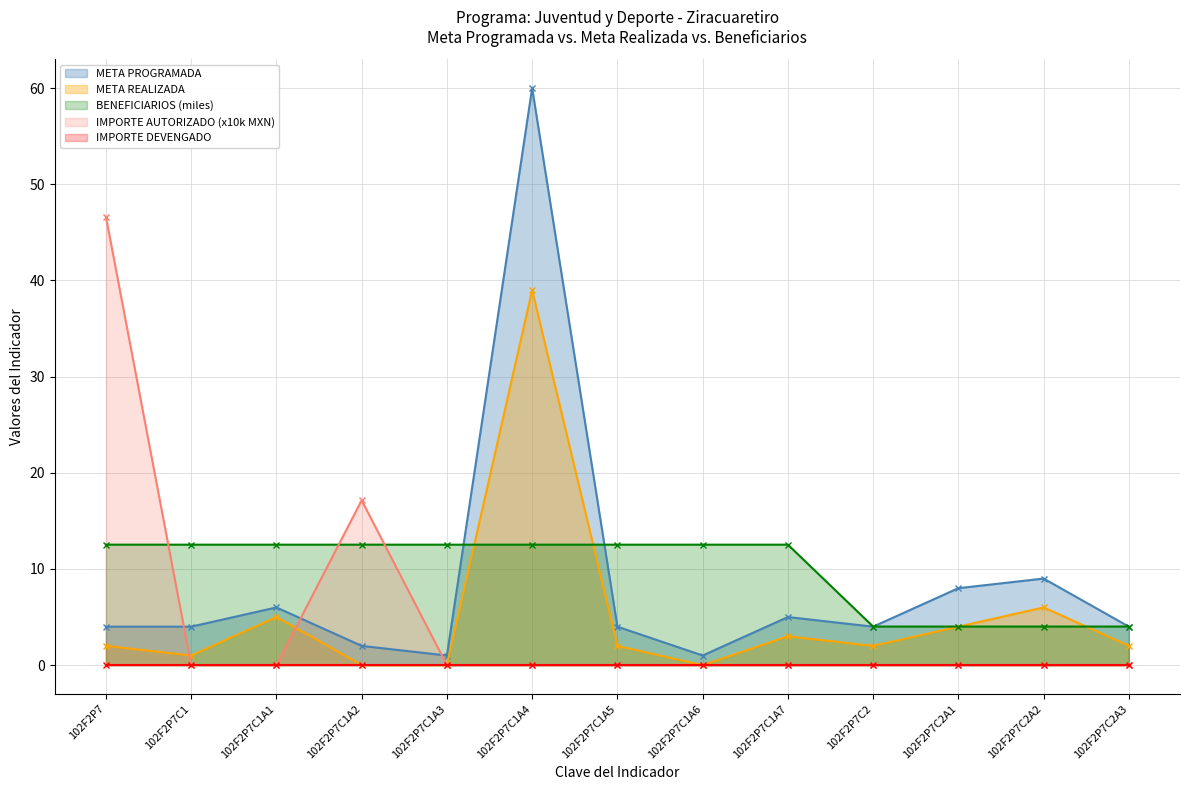

True or false: META PROGRAMADA and META REALIZADA cross at least once.

False